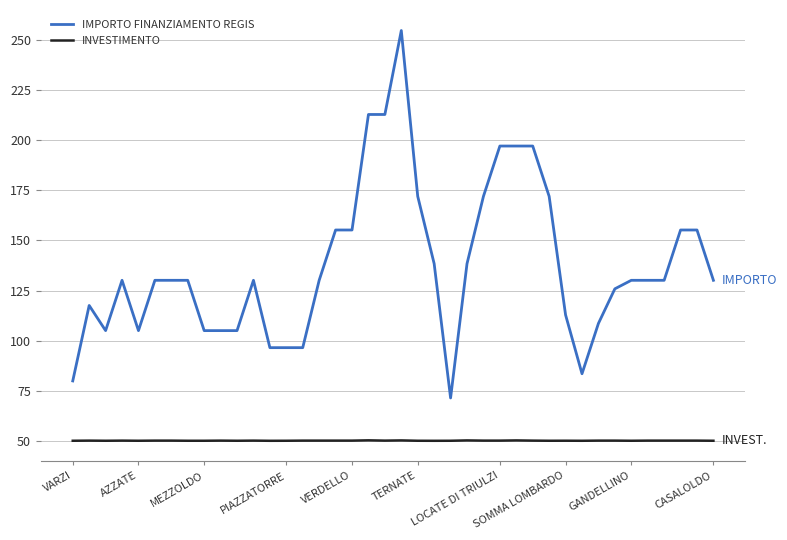

Rank the series by their maximum value, from lowest to highest.

INVESTIMENTO, IMPORTO FINANZIAMENTO REGIS